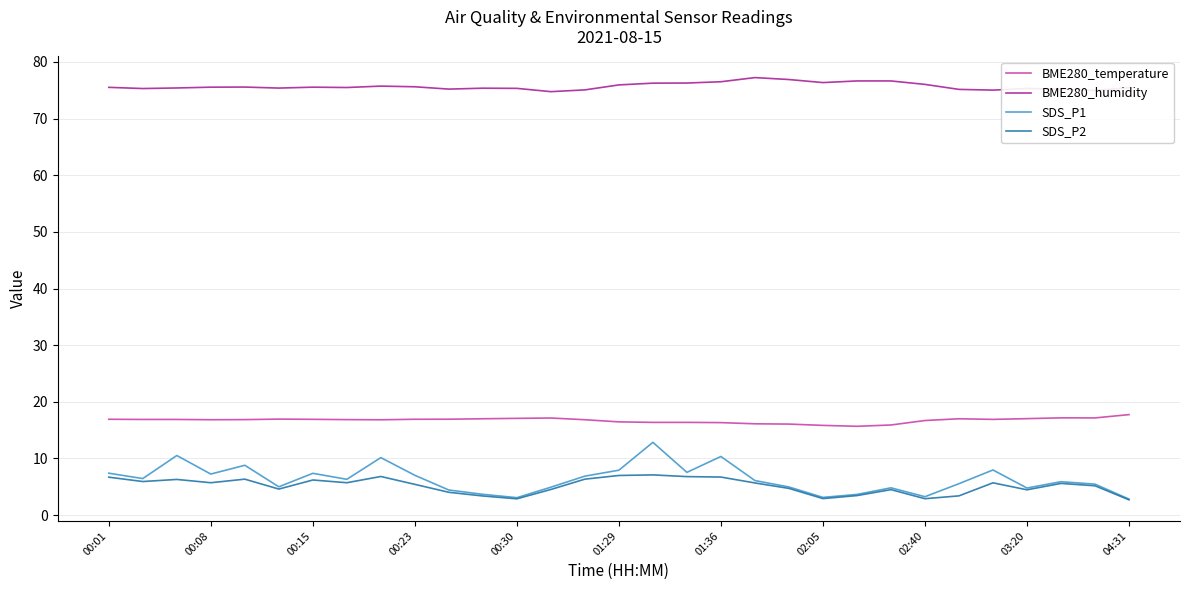

What is the lowest value of the BME280_humidity series?

74.8